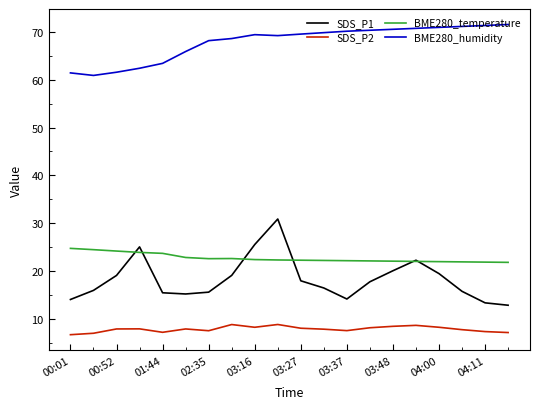

Which series has the largest range (max minus min)?

SDS_P1